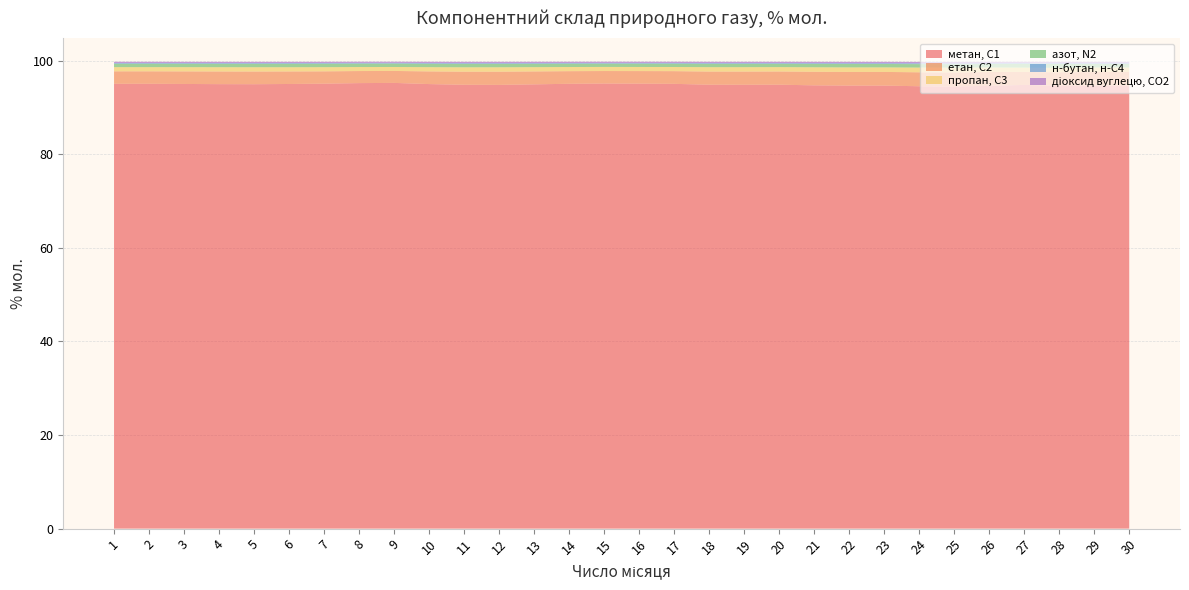

Reading left to right, extract all data points from this chart.

метан, С1: 95.1	95.1	95.0	95.0	95.0	95.0	95.1	95.2	95.2	95.0	94.9	94.8	94.9	95.1	95.1	95.1	95.1	94.9	94.9	94.9	94.7	94.7	94.7	94.5	94.5	94.6	94.8	94.7	94.7	94.7
етан, С2: 2.7	2.7	2.7	2.7	2.7	2.7	2.6	2.6	2.6	2.7	2.8	2.8	2.8	2.7	2.7	2.7	2.7	2.8	2.8	2.8	2.9	2.9	2.9	3.0	3.0	2.9	2.8	2.8	2.9	2.9
пропан, С3: 0.9	0.9	0.9	0.9	0.9	0.9	0.9	0.9	0.8	0.9	0.9	0.9	0.9	0.9	0.9	0.9	0.9	0.9	0.9	0.9	1.0	1.0	1.0	1.0	1.0	1.0	0.9	0.9	1.0	1.0
азот, N2: 0.7	0.7	0.7	0.7	0.7	0.7	0.7	0.7	0.7	0.7	0.7	0.7	0.7	0.7	0.7	0.7	0.7	0.7	0.7	0.7	0.7	0.7	0.7	0.7	0.7	0.7	0.8	0.8	0.7	0.7
н-бутан, н-С4: 0.2	0.2	0.2	0.2	0.2	0.2	0.2	0.1	0.1	0.2	0.2	0.2	0.2	0.2	0.1	0.1	0.2	0.2	0.2	0.2	0.2	0.2	0.2	0.2	0.2	0.2	0.2	0.2	0.2	0.2
діоксид вуглецю, CО2: 0.3	0.3	0.3	0.3	0.3	0.3	0.3	0.2	0.2	0.3	0.3	0.3	0.3	0.3	0.3	0.3	0.3	0.3	0.3	0.3	0.3	0.3	0.3	0.3	0.3	0.3	0.3	0.3	0.3	0.3